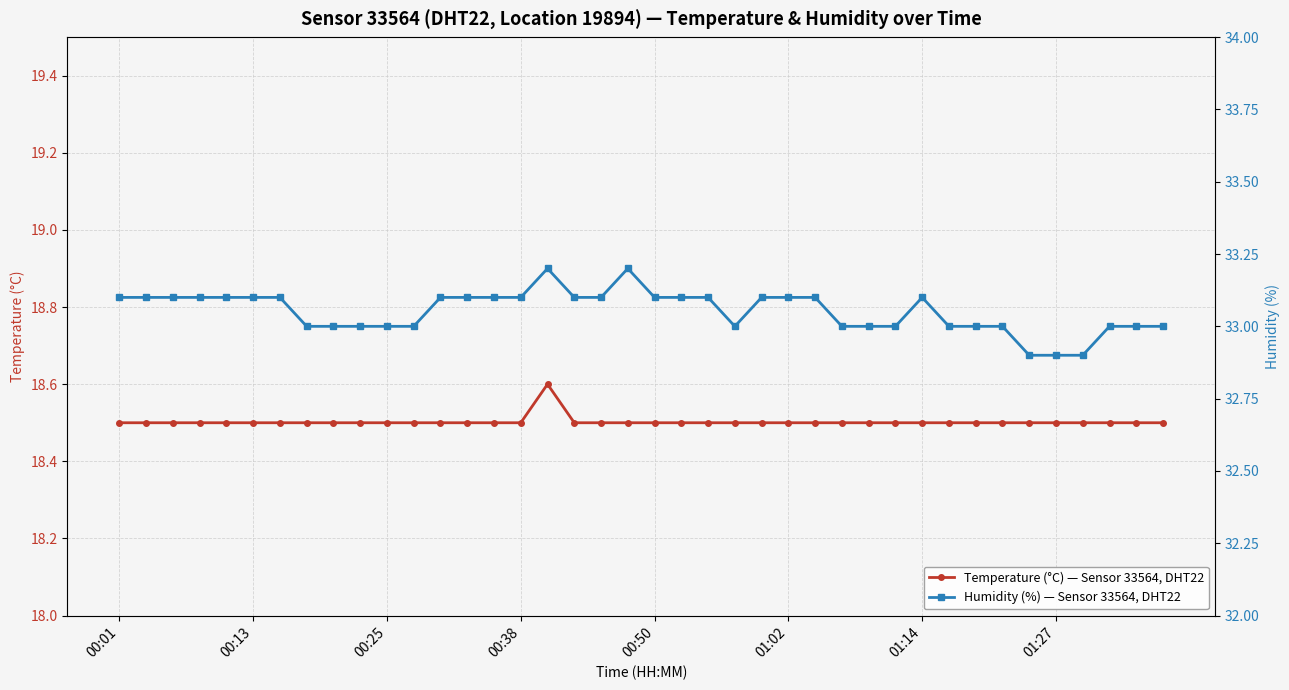

What is the highest value of the Temperature (°C) — Sensor 33564, DHT22 series?

18.6